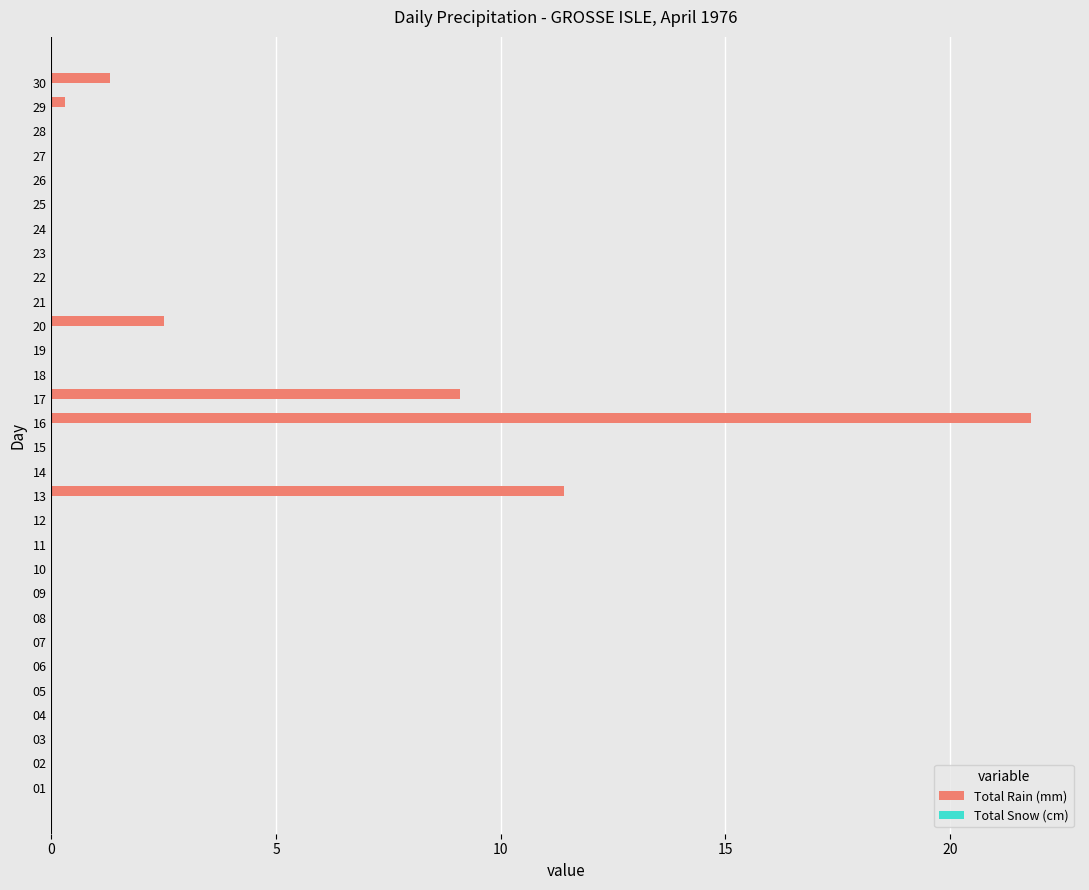

Where is the data nearest to the value 10?

17